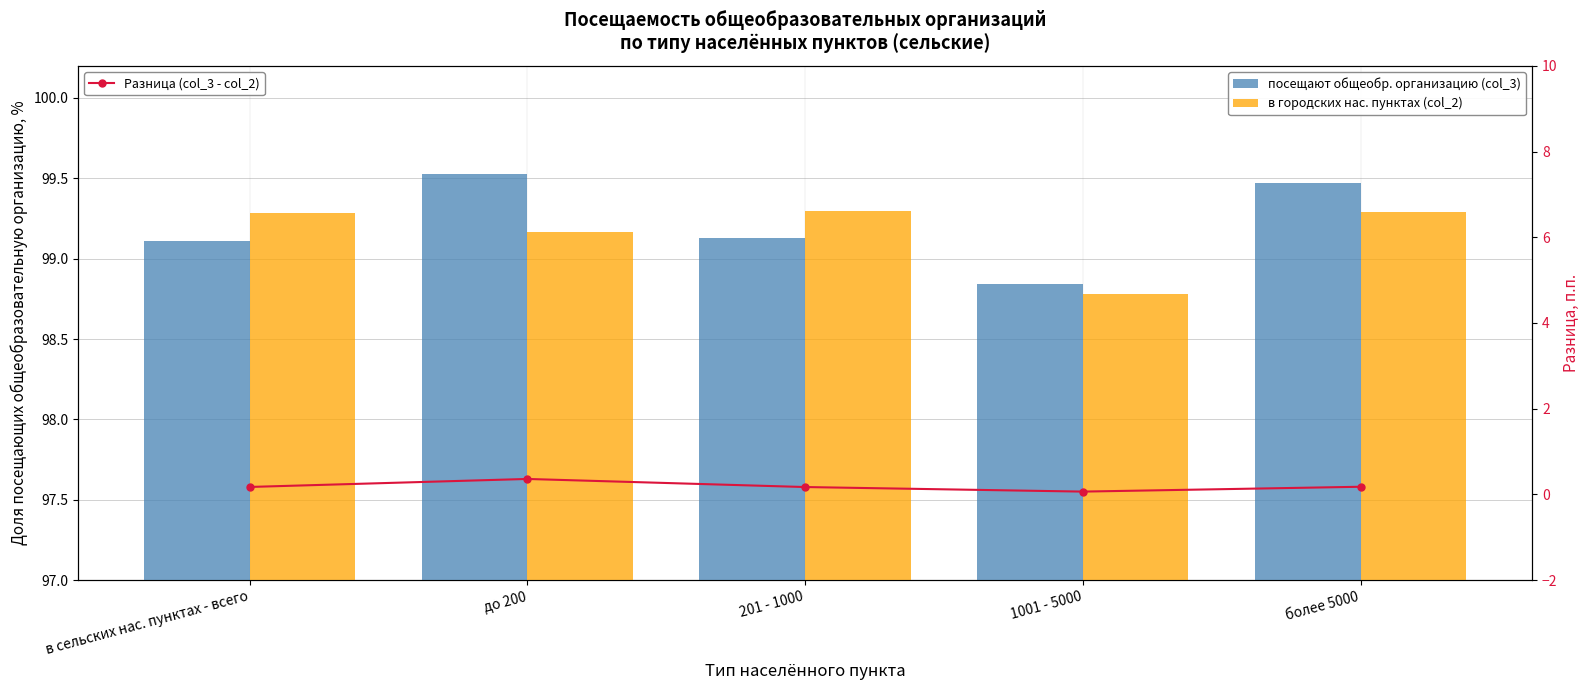

Reading left to right, transcribe all the data shown in this chart.

посещают общеобр. организацию (col_3): в сельских нас. пунктах - всего=99.1	до 200=99.5	201 - 1000=99.1	1001 - 5000=98.8	более 5000=99.5
в городских нас. пунктах (col_2): в сельских нас. пунктах - всего=99.3	до 200=99.2	201 - 1000=99.3	1001 - 5000=98.8	более 5000=99.3
Разница (col_3 - col_2): в сельских нас. пунктах - всего=0.2	до 200=0.4	201 - 1000=0.2	1001 - 5000=0.1	более 5000=0.2